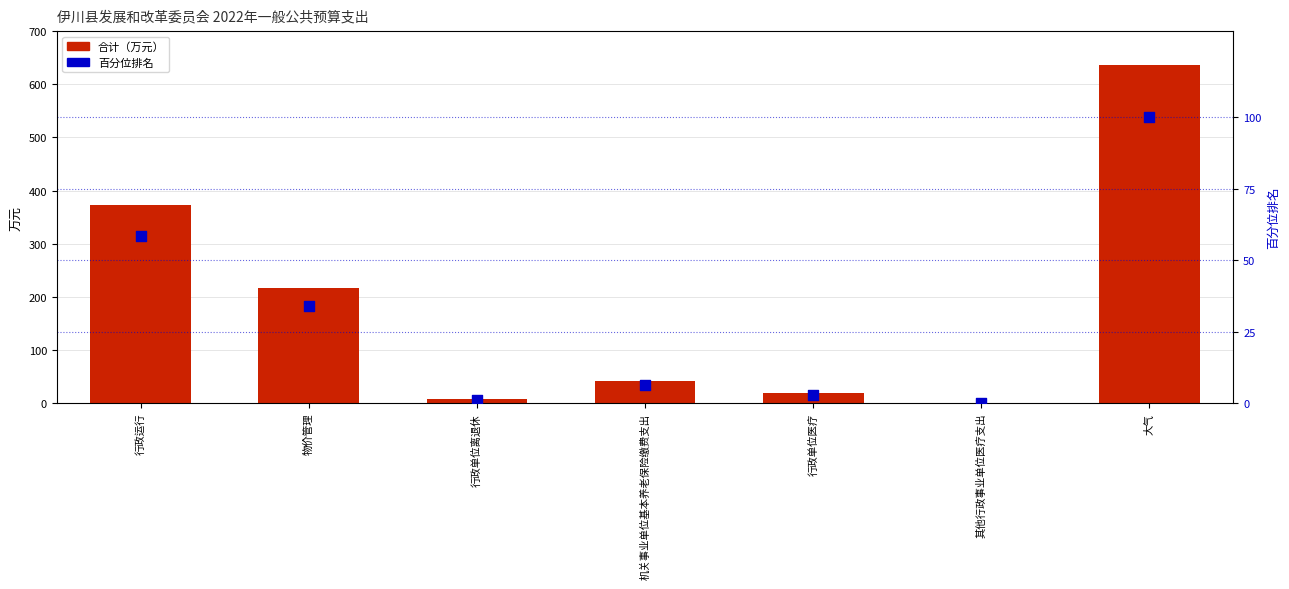

Which series contains the highest Y value?

合计